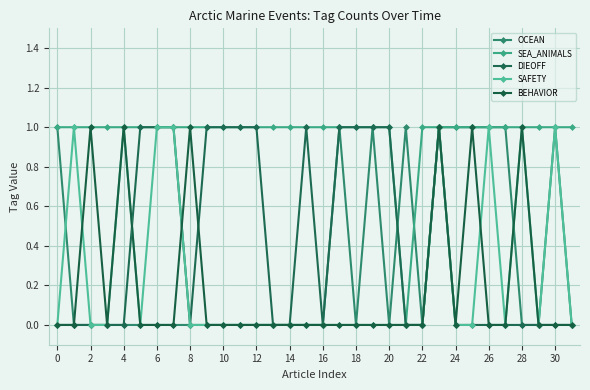

Count the SEA_ANIMALS values in the range 1 to 2.

31